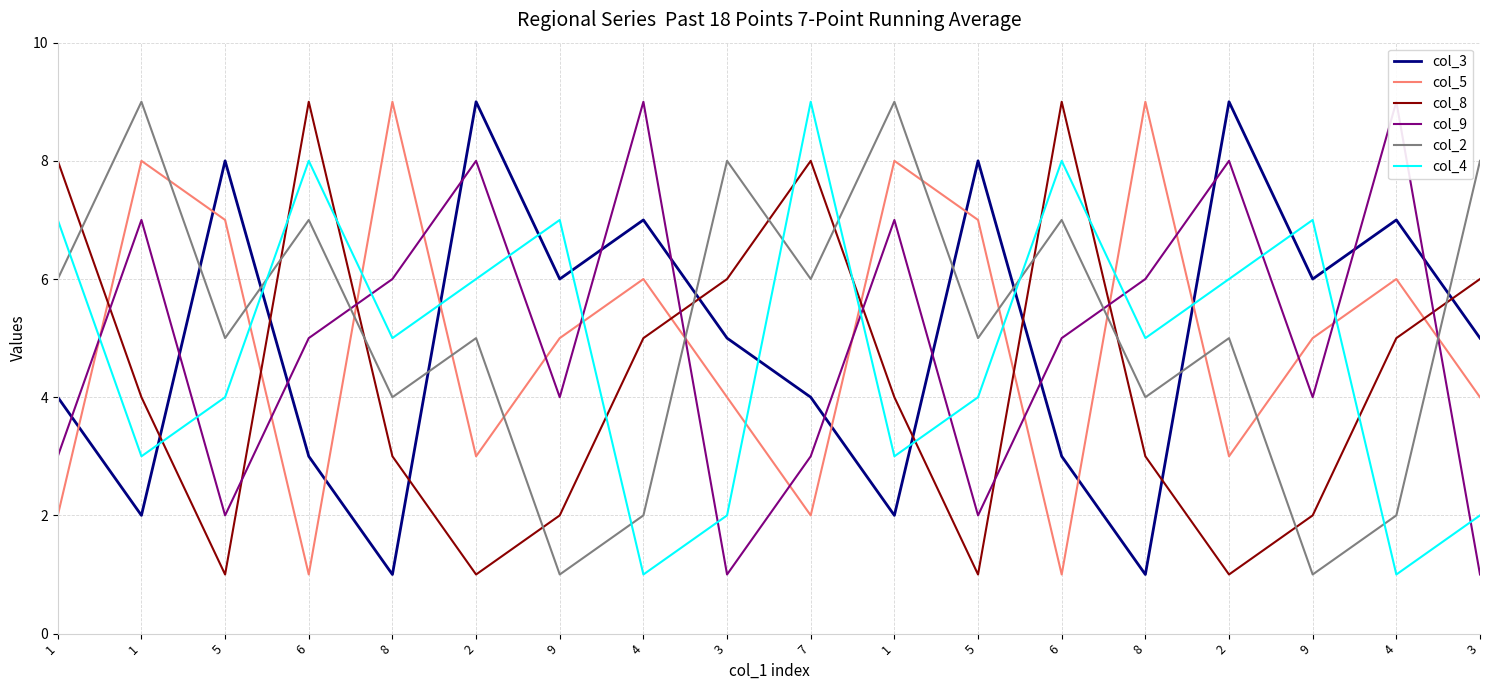

How many values in the col_2 series exceed 5?

8